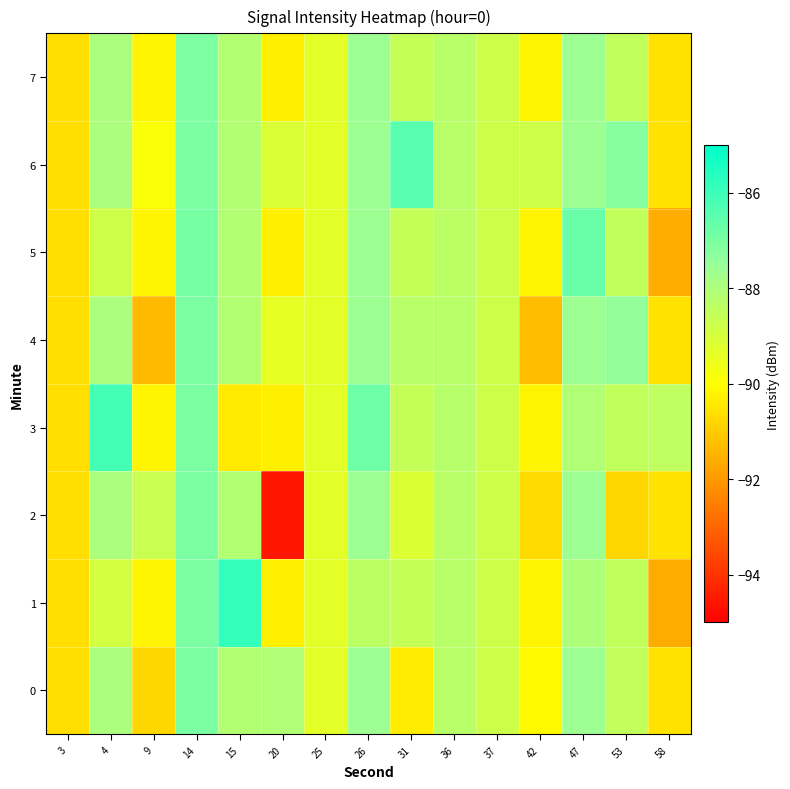

Between 37 and 3, which is larger?

37